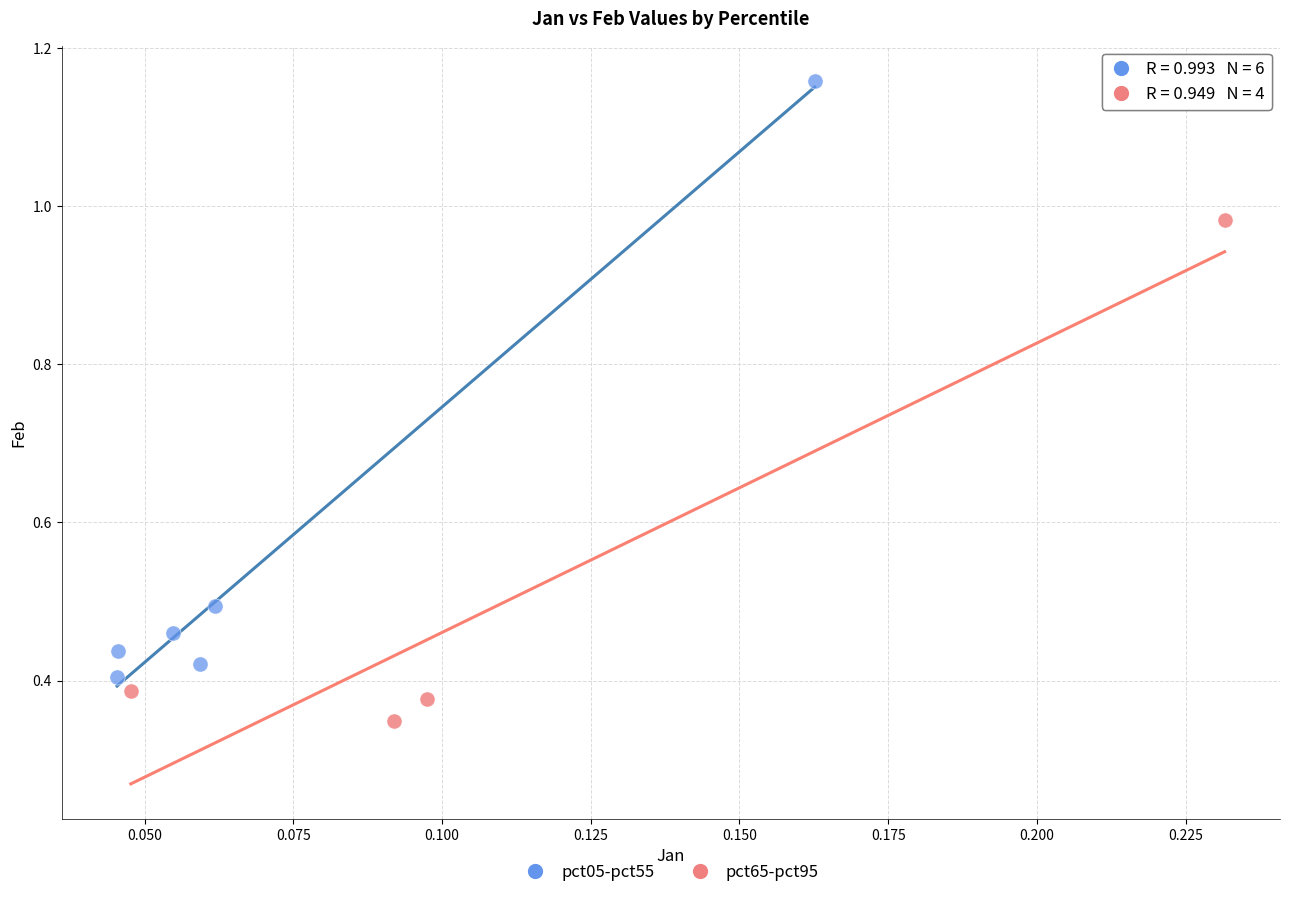

Which series has the widest spread of Y values?

pct05-pct55